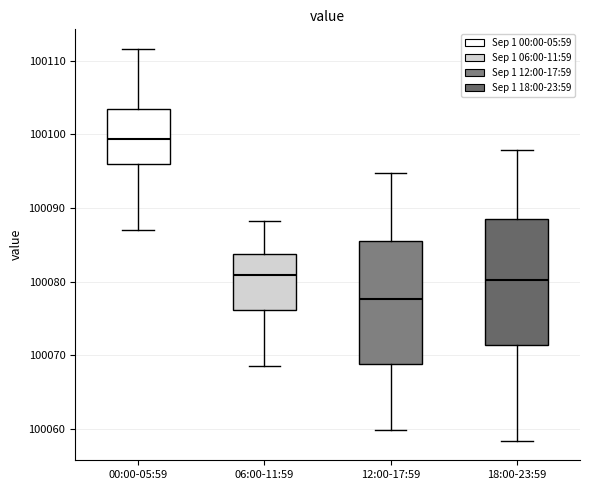

Reading left to right, transcribe this box plot: for each box, give where its median line is, the range the box spans, and where its two whiskers end, as read against the y-axis. The values are not printed on the chart, so give them approximately, as read against the axis.

00:00-05:59: median 100099, box 100096 to 100103, whiskers 100087 to 100112
06:00-11:59: median 100081, box 100076 to 100084, whiskers 100069 to 100088
12:00-17:59: median 100078, box 100069 to 100086, whiskers 100060 to 100095
18:00-23:59: median 100080, box 100071 to 100088, whiskers 100058 to 100098